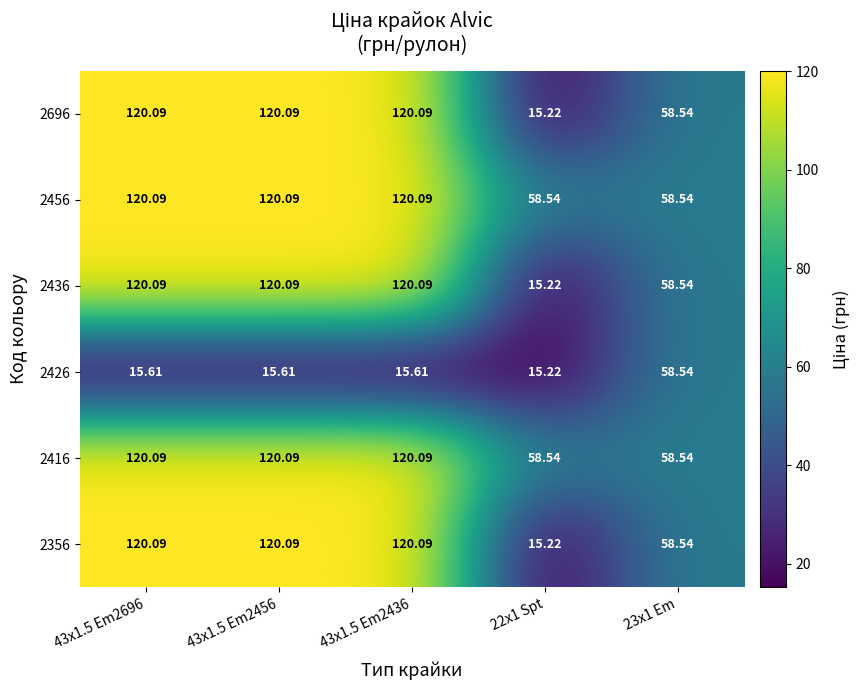

Is the value of 2416 at 22x1 Spt greater than the value of 2356 at 22x1 Spt?

Yes